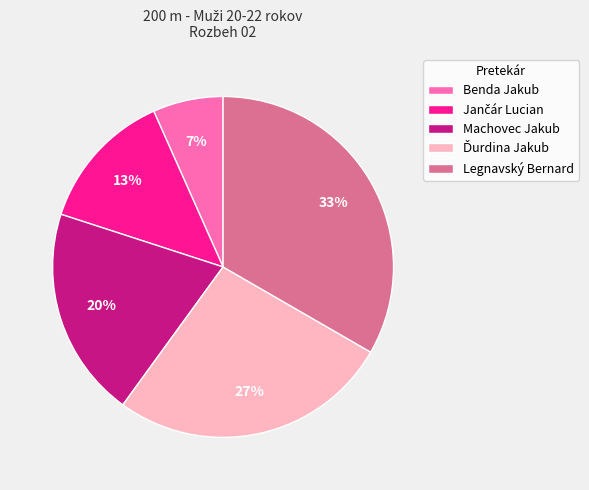

Between Legnavský Bernard and Machovec Jakub, which is larger?

Legnavský Bernard